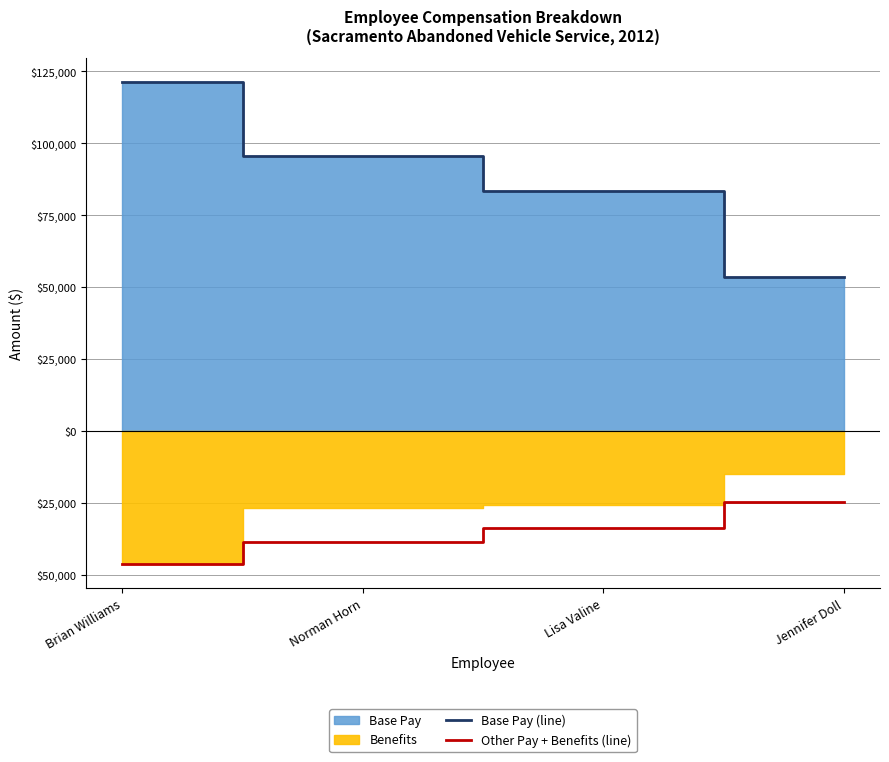

List the labels in order of Other Pay + Benefits (line) value, largest first.

Jennifer Doll, Lisa Valine, Norman Horn, Brian Williams